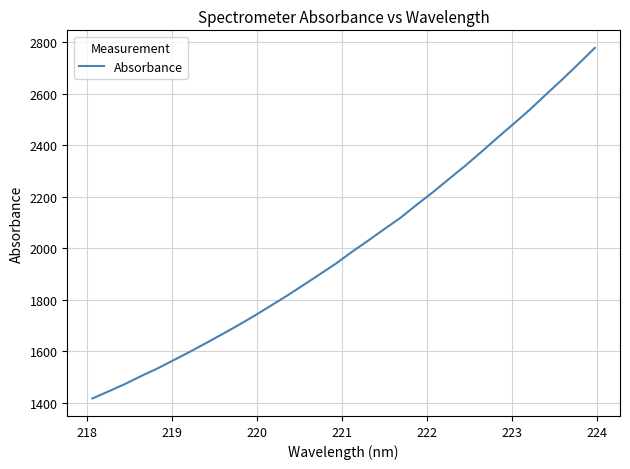

What is the greatest value displayed?

2777.2